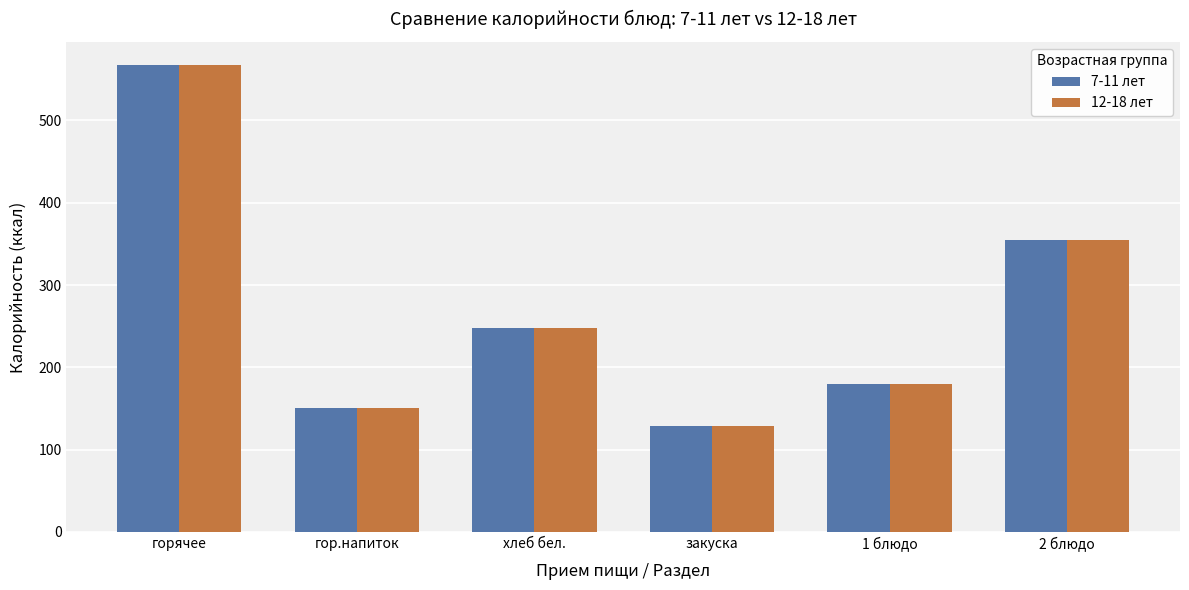

Where is 7-11 лет nearest to the value 348?

2 блюдо